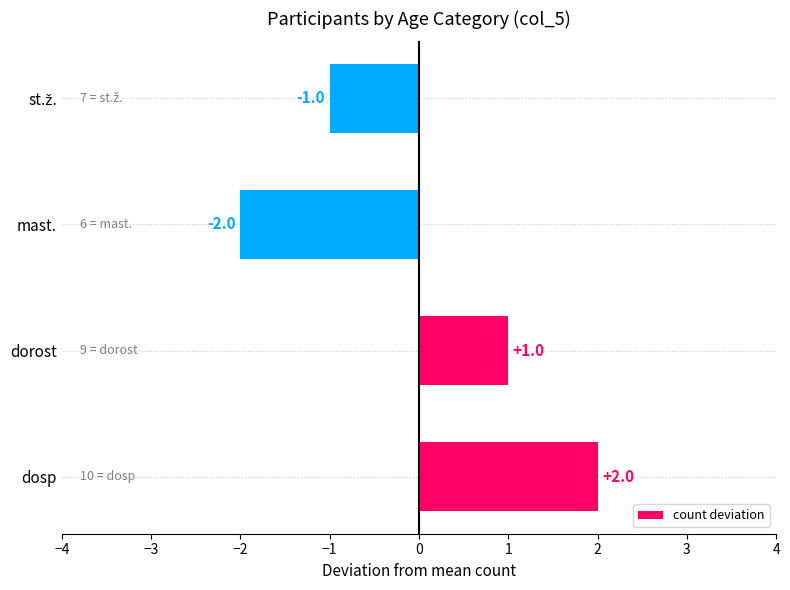

Reading bottom to top, list all the values displayed in this chart.

2	1	-2	-1